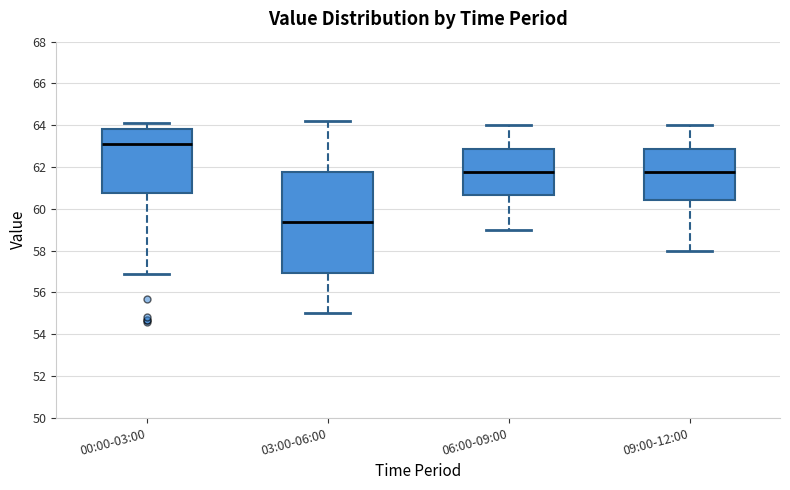

Which box has the highest median line?

00:00-03:00